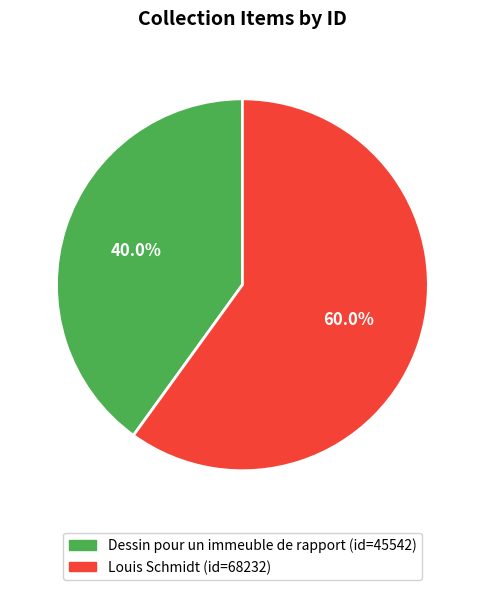

Is it true that Dessin pour un immeuble de rapport is 28% of the pie?

False